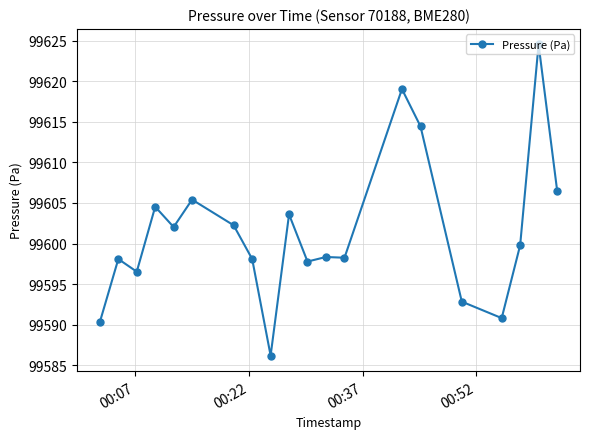

True or false: the data has more than 1 interior local peaks.

True